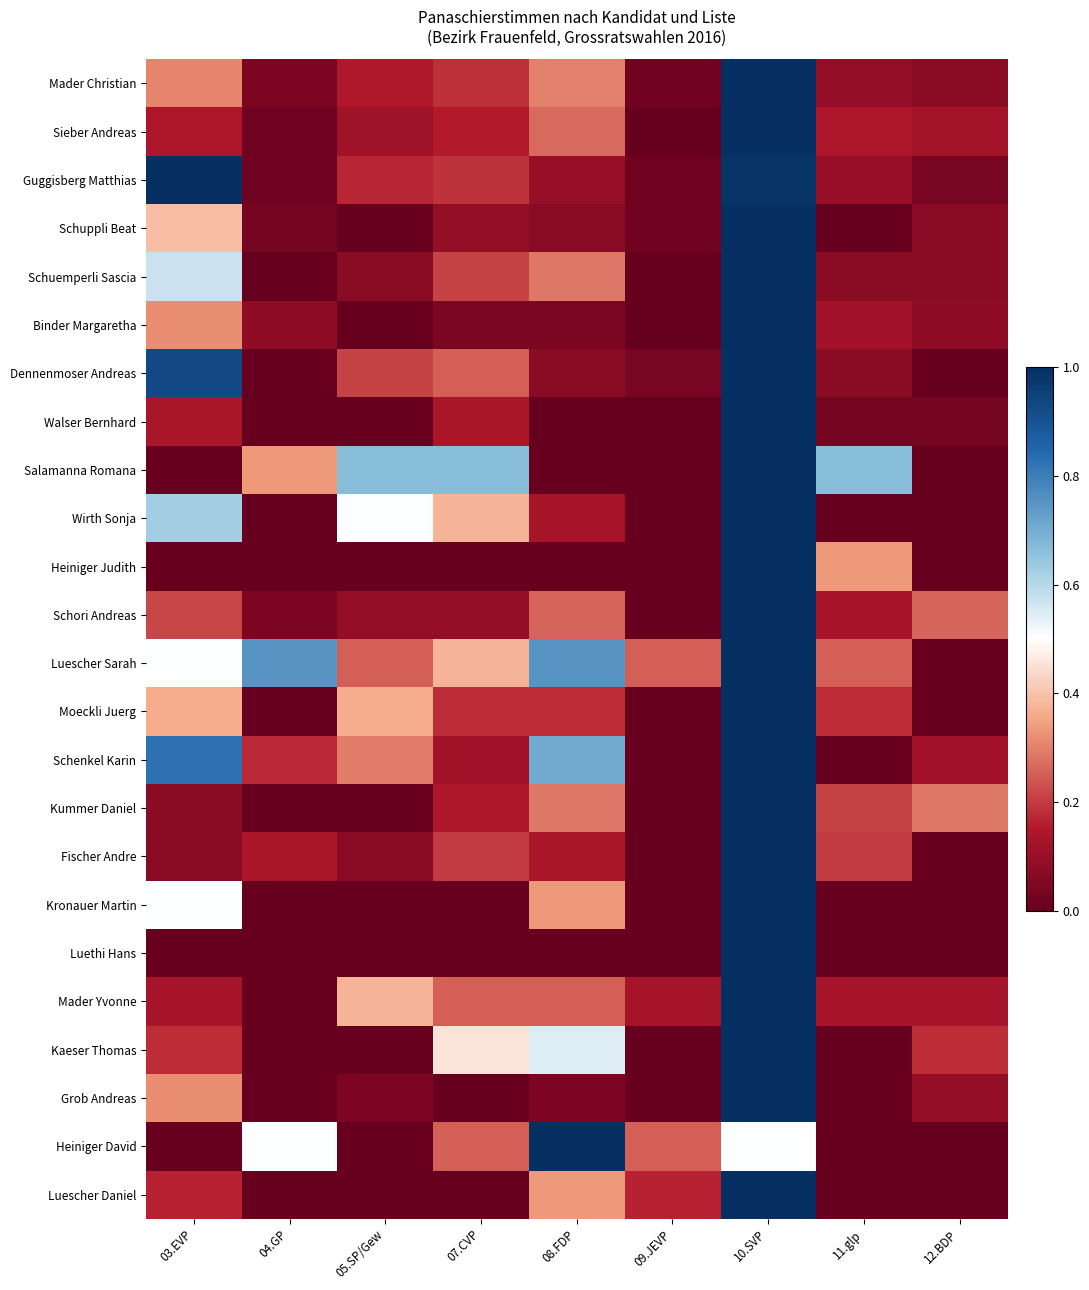

What is the greatest value displayed?

1.0